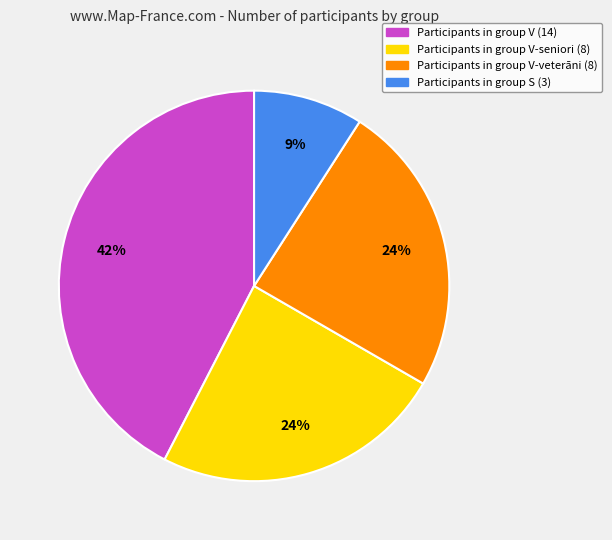

To the nearest percent, what is the average slice percentage?

25%